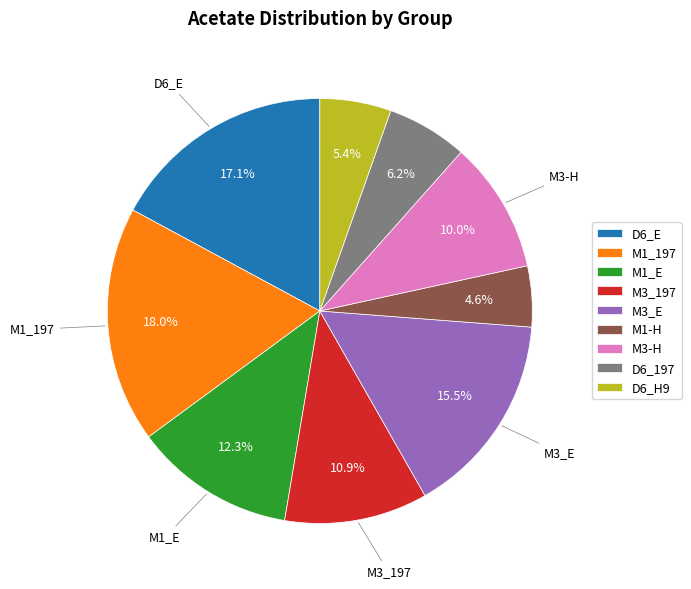

To the nearest percent, what portion does M1_E represent?

12%